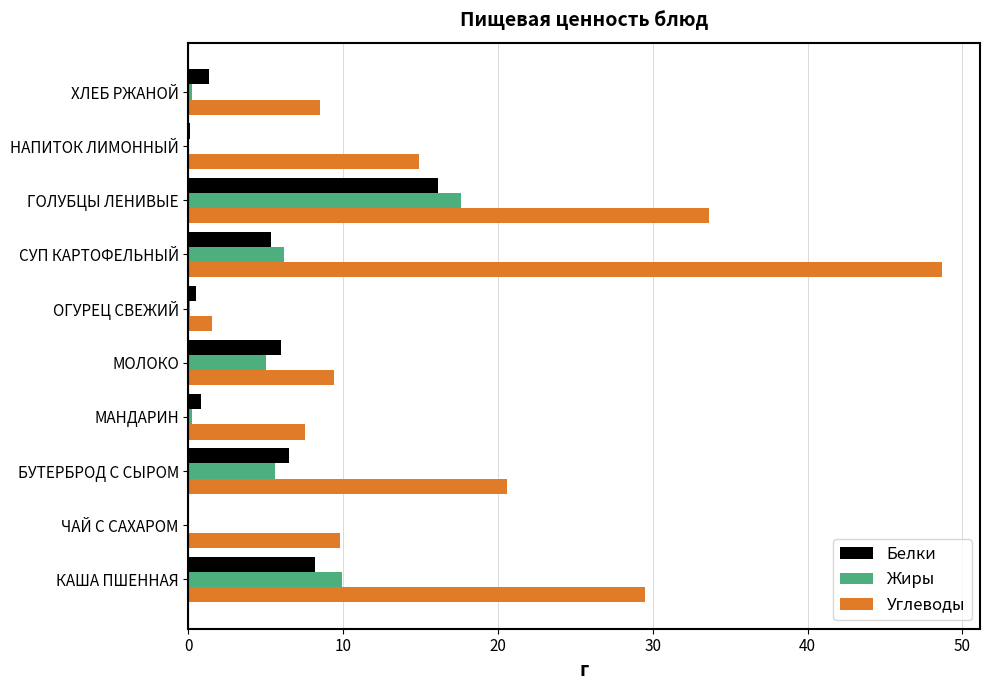

The value of Жиры at НАПИТОК ЛИМОННЫЙ is 0.0. True or false?

True